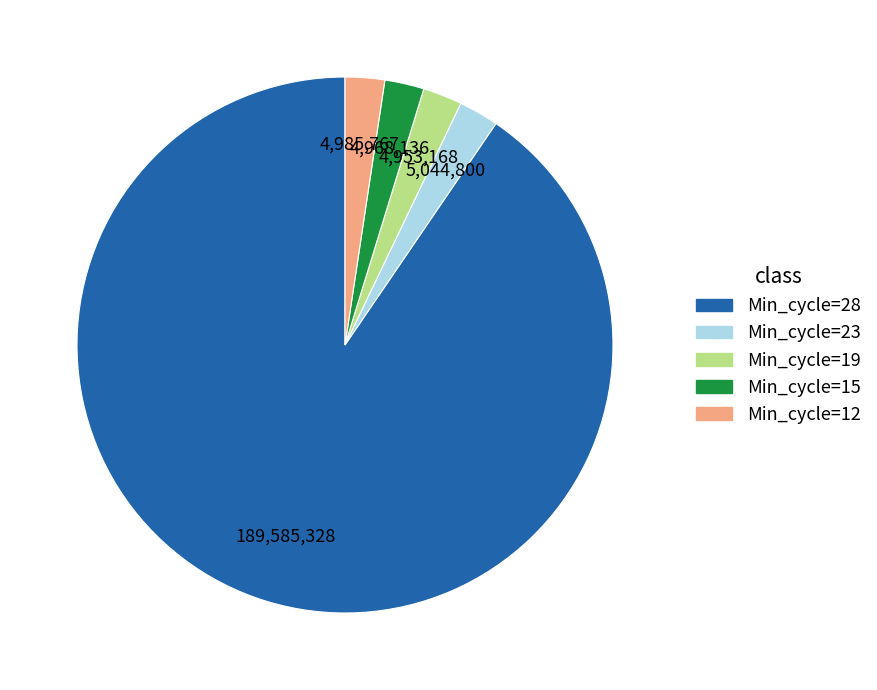

Which slice is the largest?

Min_cycle=28